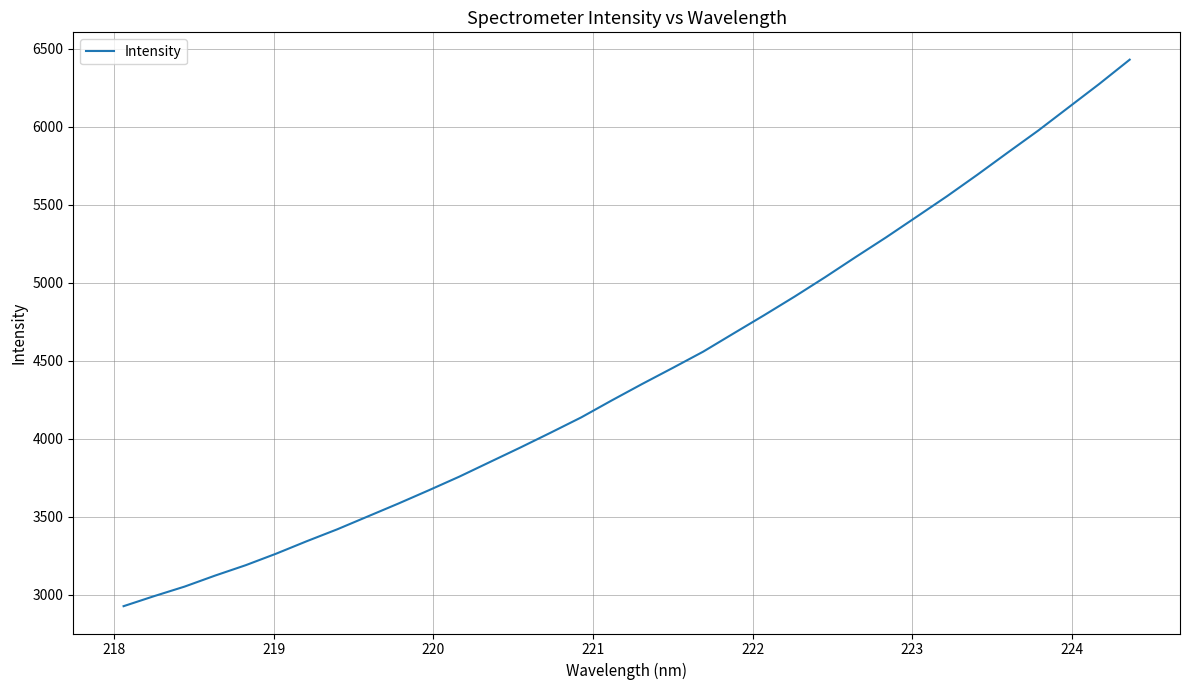

What is the difference between the maximum and minimum values?

3503.9